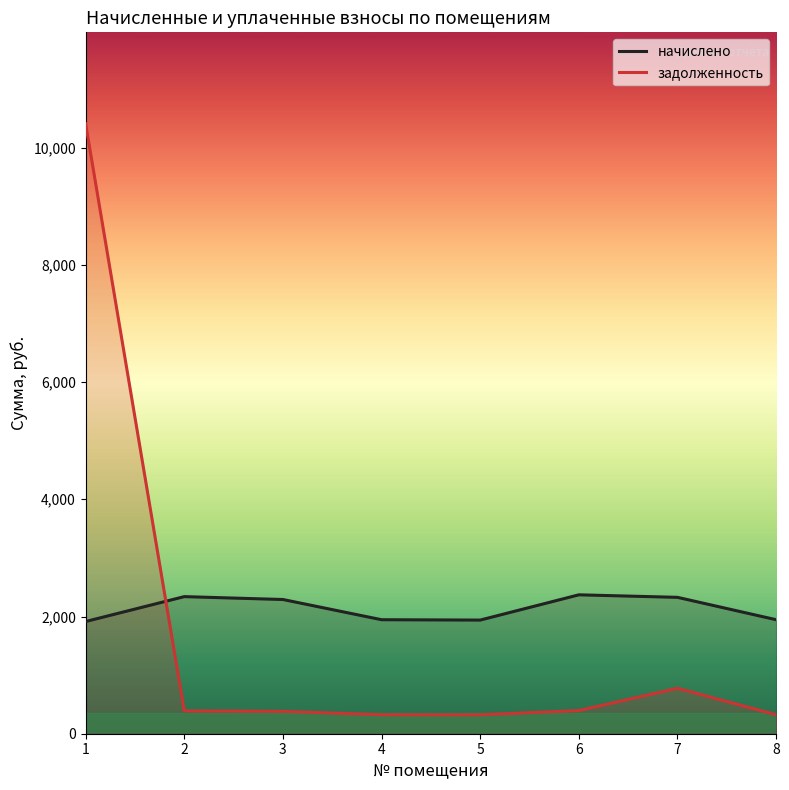

Rank the series by their maximum value, from lowest to highest.

начислено, задолженность